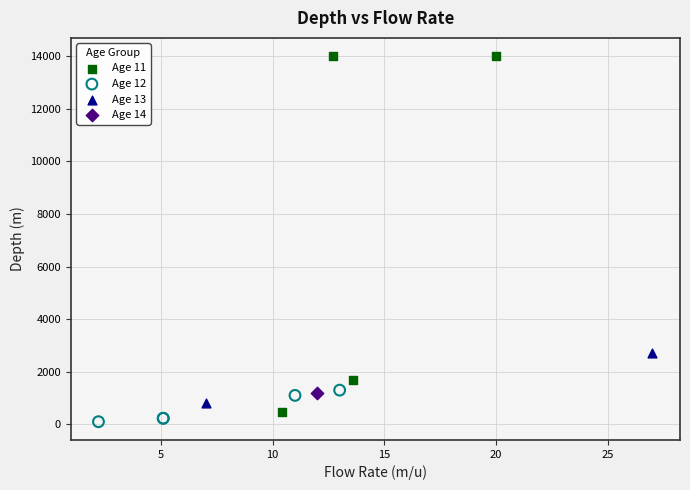

What are all the series names shown in the legend?

Age 11, Age 12, Age 13, Age 14